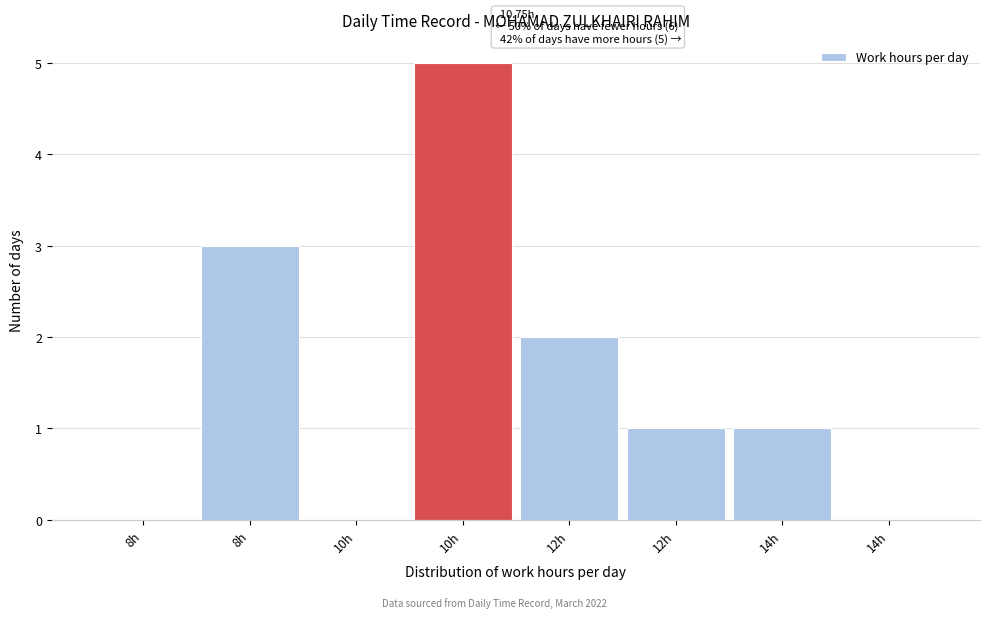

How many distinct data groups are displayed?

1